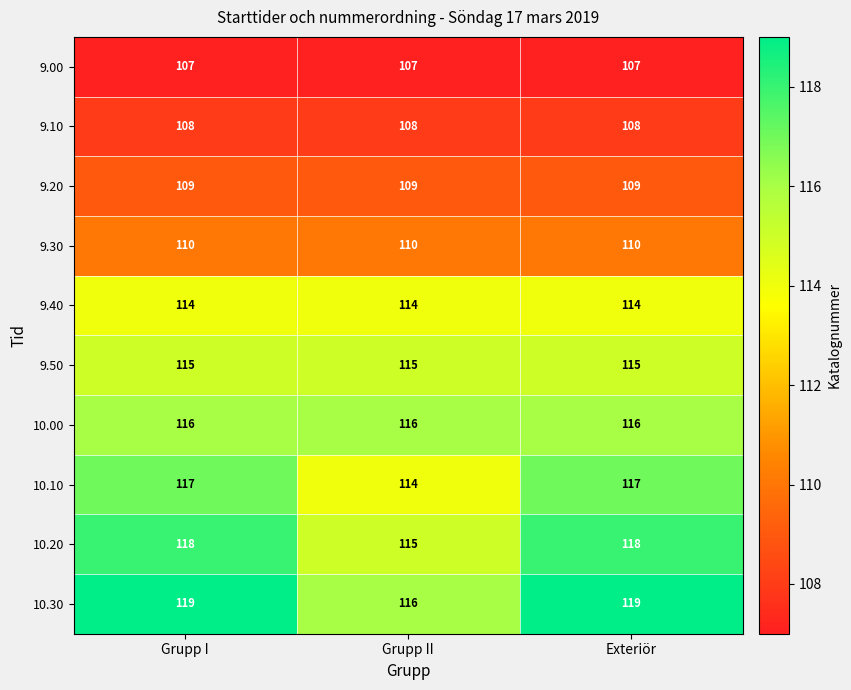

The value of 10.30 at Grupp I is 187. True or false?

False